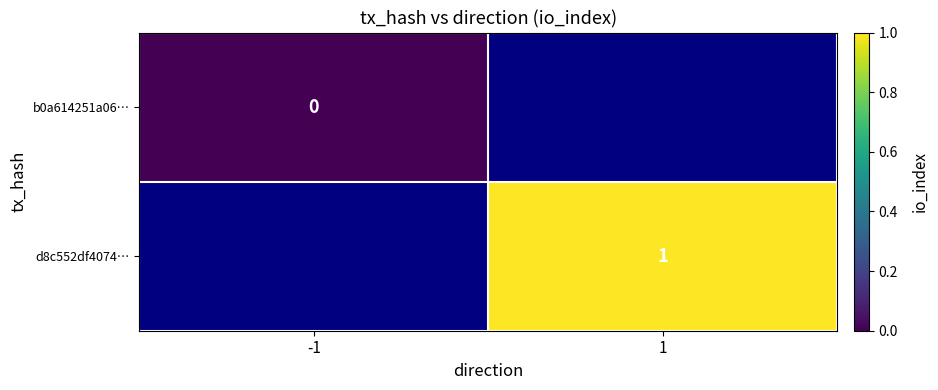

Rank the series by their average value, from highest to lowest.

b0a614251a06…, d8c552df4074…